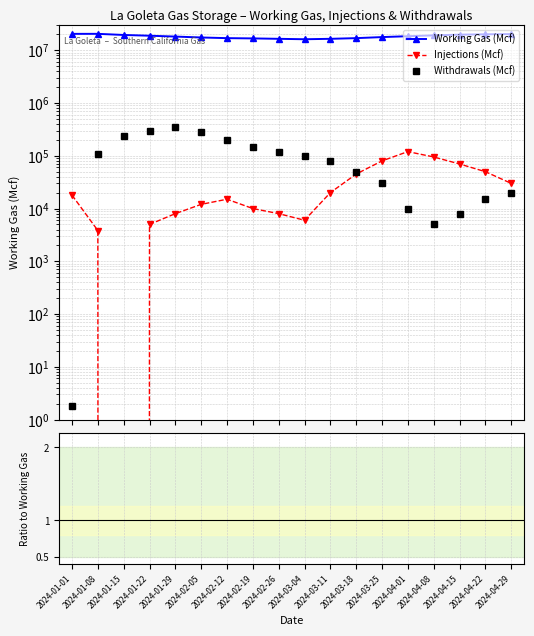

Where do Withdrawals (Mcf) and Injections (Mcf) first cross each other?

2024-01-01 and 2024-01-08